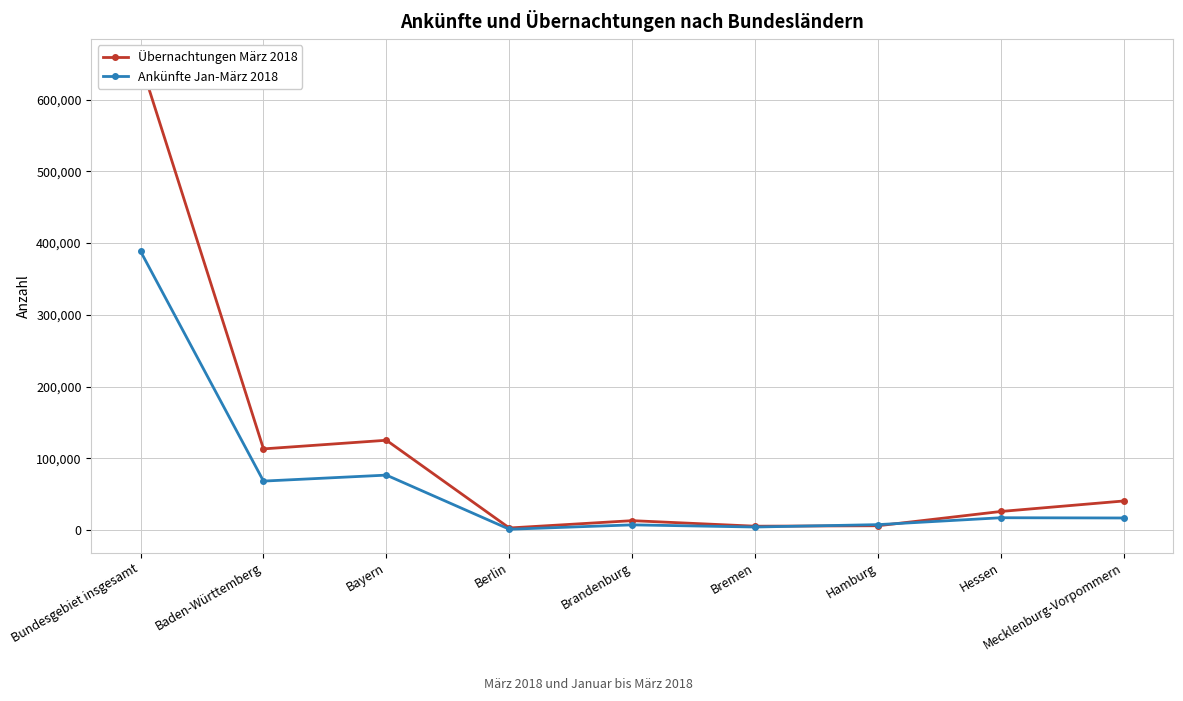

Where does the Übernachtungen März 2018 series first go above 25781?

Bundesgebiet insgesamt